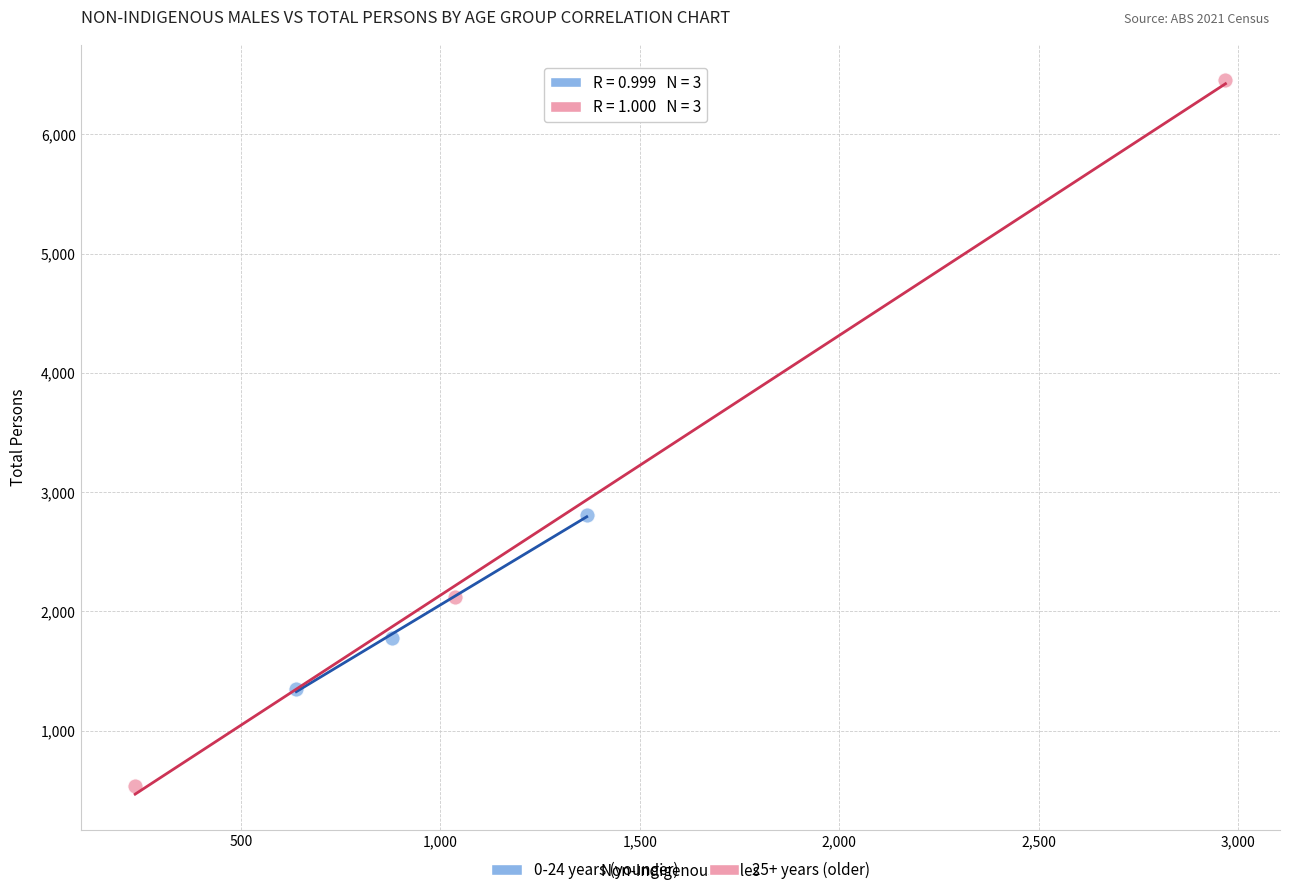

Which series contains the highest Y value?

25+ years (older)